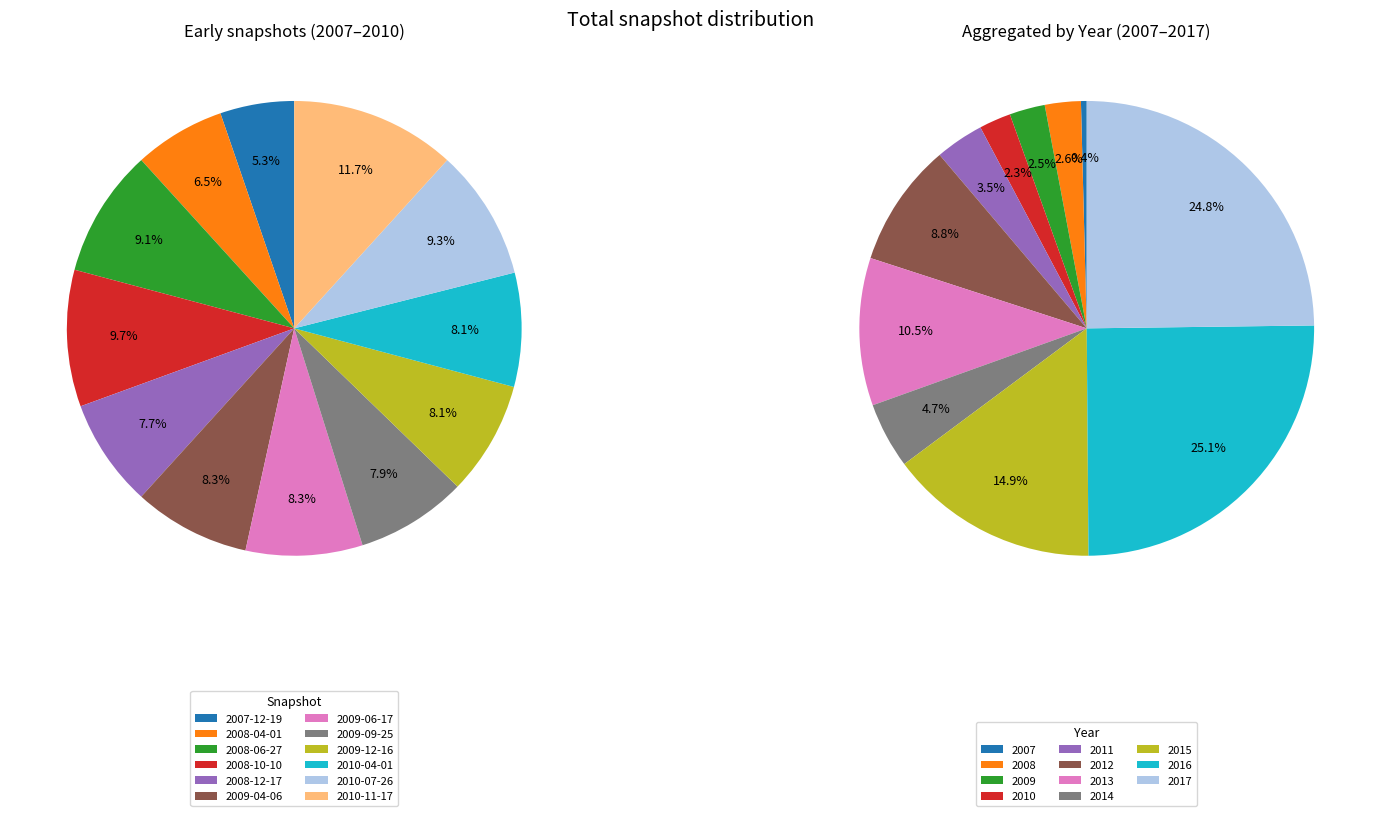

Which slice is the smallest?

2007-12-19